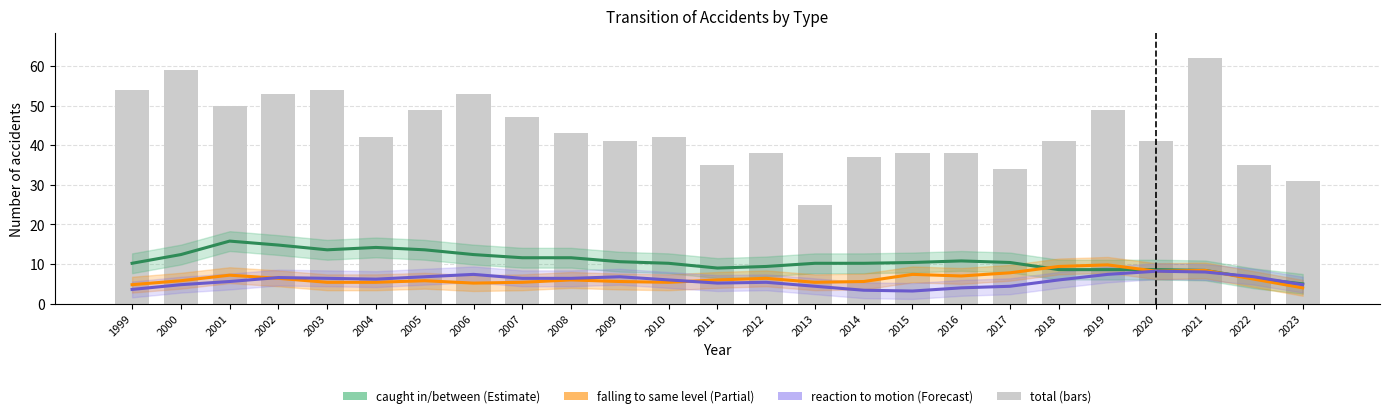

What is the average value of the reaction to motion series?

5.8